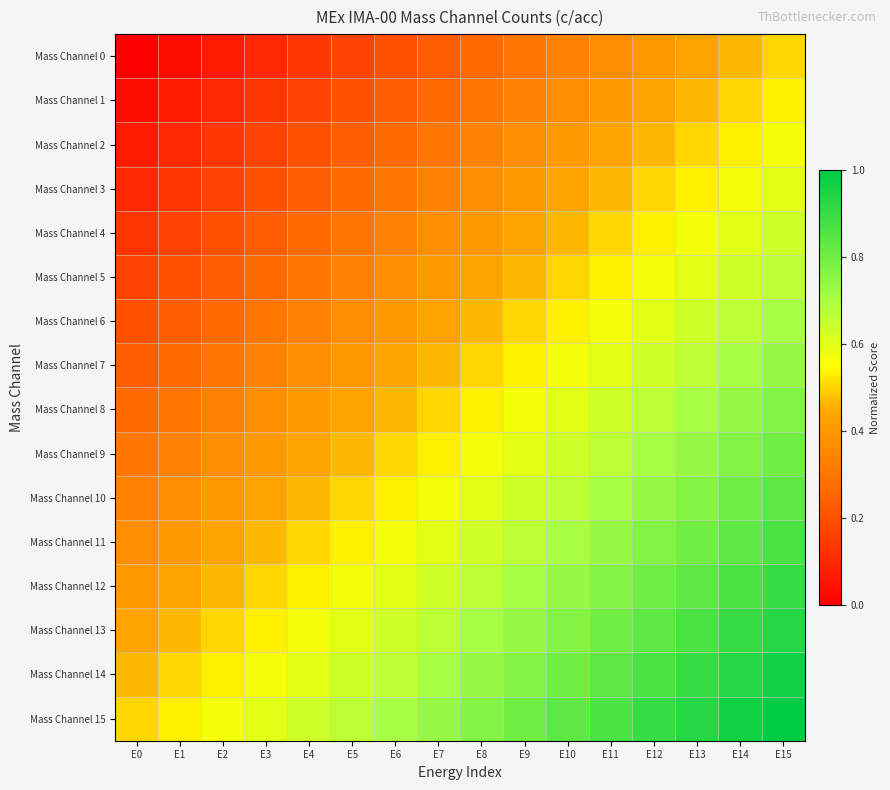

At which category does the chart reach its peak across all series?

E15